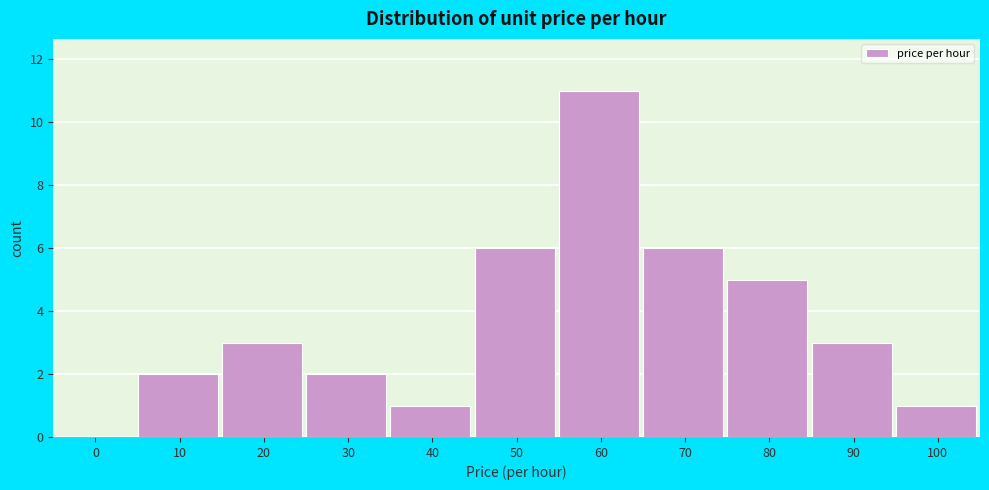

Reading left to right, transcribe all the data shown in this chart.

0=0	10=2	20=3	30=2	40=1	50=6	60=11	70=6	80=5	90=3	100=1